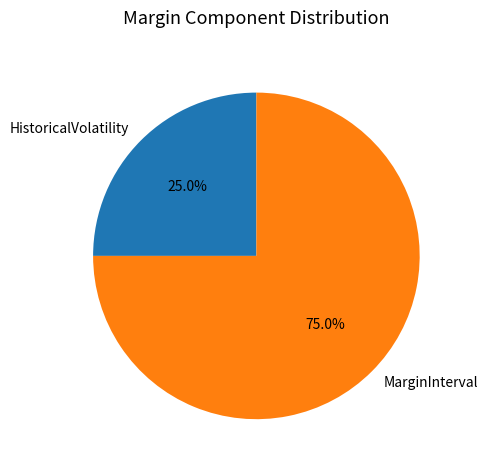

Is the sum of MarginInterval and HistoricalVolatility greater than half?

Yes